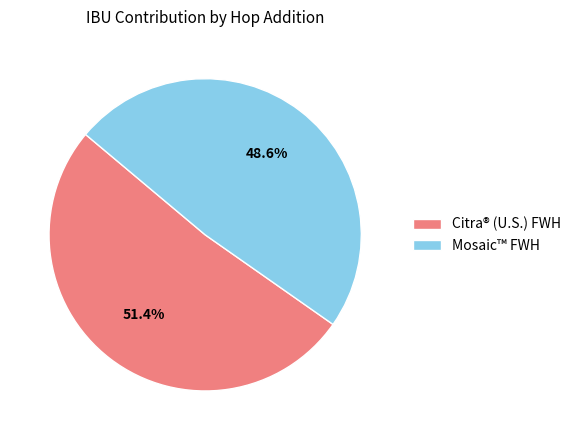

The Mosaic™ FWH slice represents 37% of the pie. True or false?

False